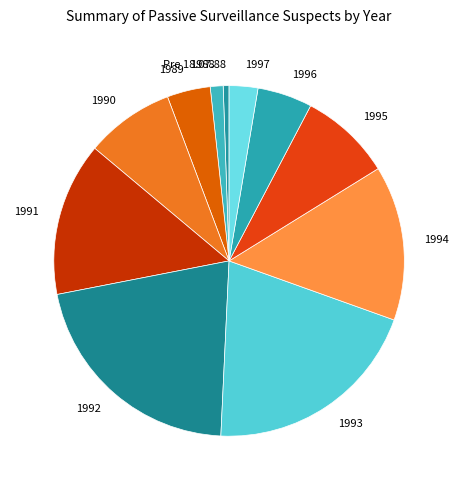

How many segments does this pie chart have?

11